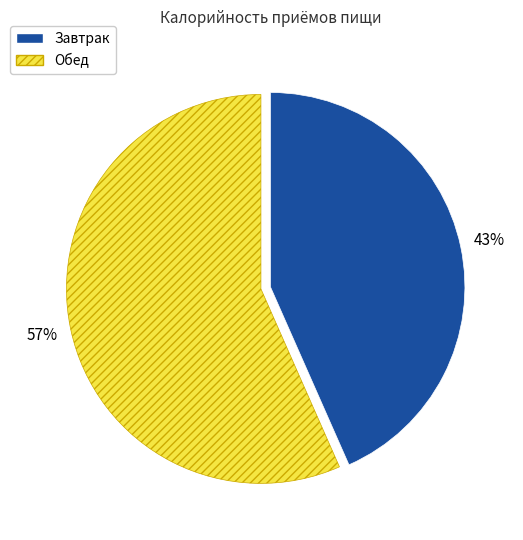

What is the ratio of the value at Завтрак to the value at Обед?

0.8